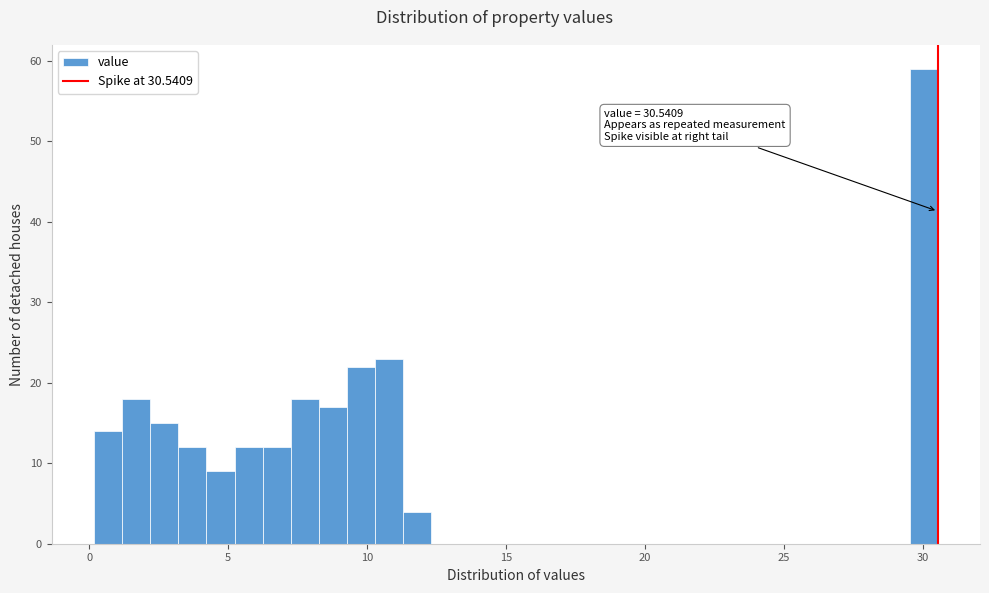

Read against the x-axis, roughly where is the centre of the tallest bar?

30.0